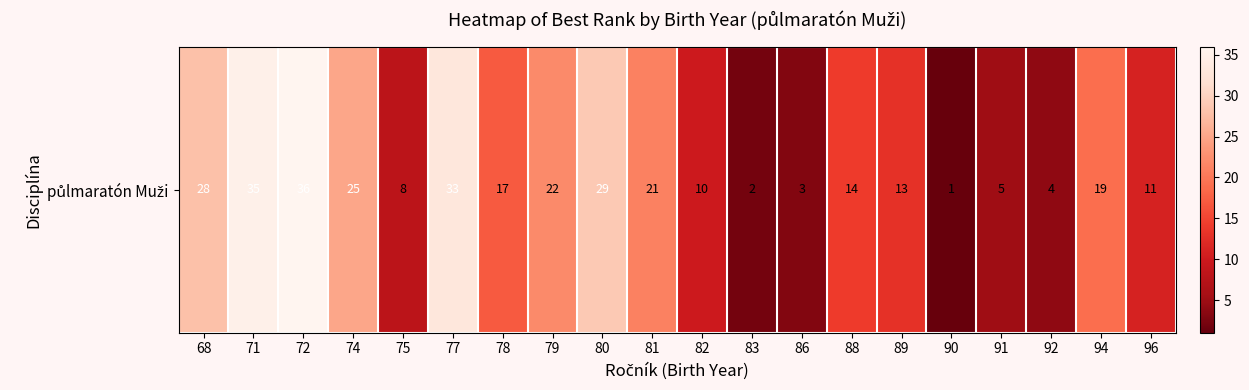

How many values are below 17?

10